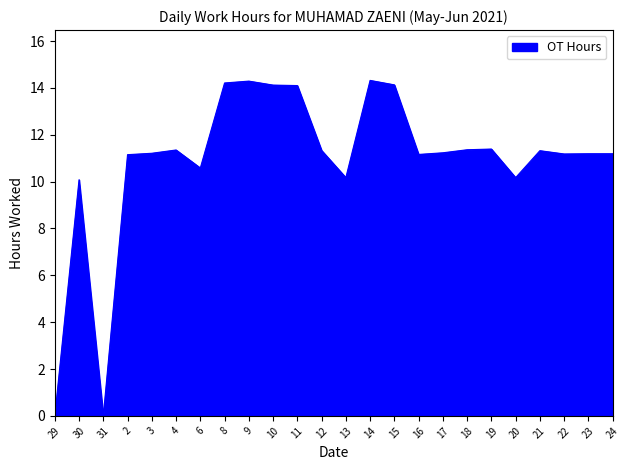

What position from the right is 21?

4